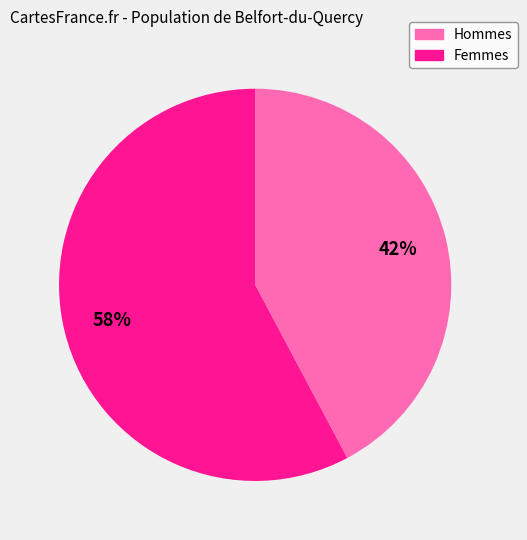

To the nearest percent, what is the difference between the largest and smallest slice percentages?

16%